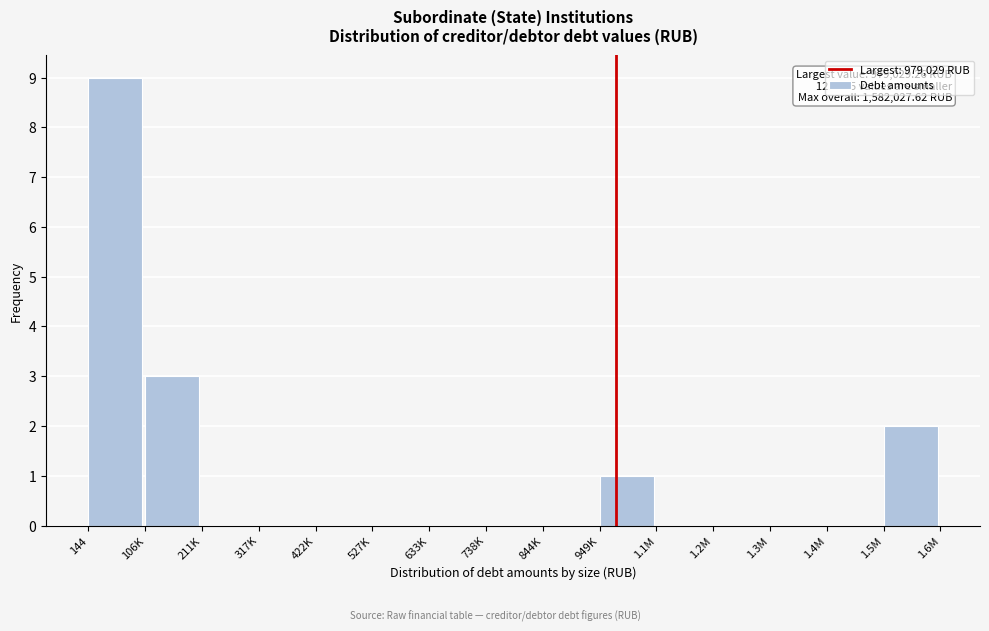

Reading left to right, extract all data points from this chart.

144=9	106K=3	211K=0	317K=0	422K=0	527K=0	633K=0	738K=0	844K=0	949K=1	1.1M=0	1.2M=0	1.3M=0	1.4M=0	1.5M=2